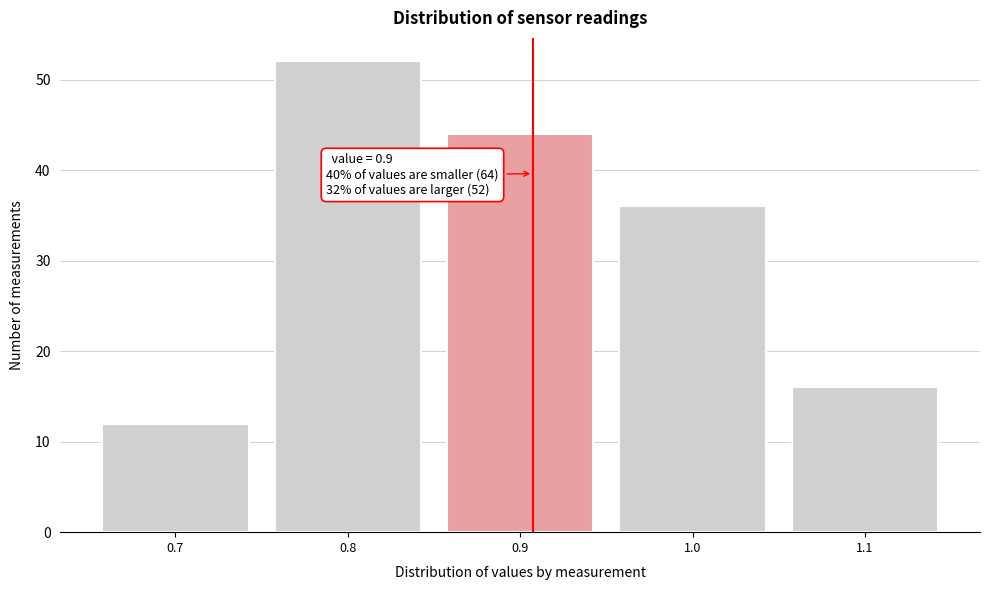

Reading right to left, transcribe all the data shown in this chart.

16	36	44	52	12